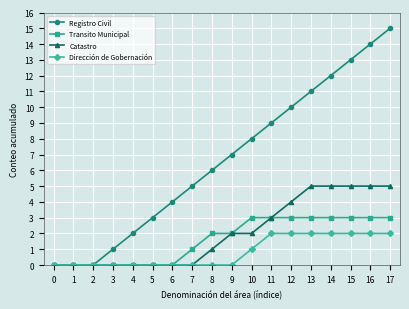

What is the value of the Dirección de Gobernación point at the 13th from the left?

2